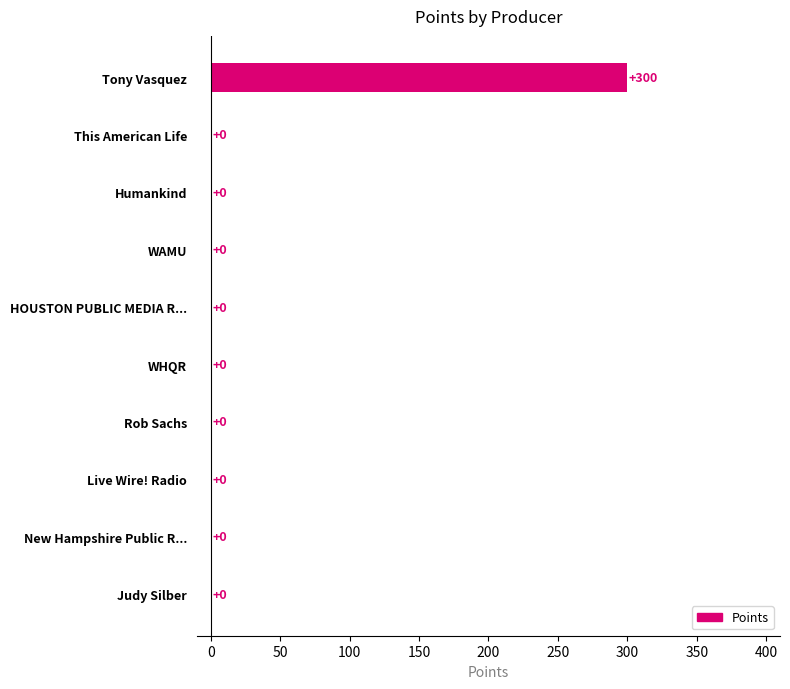

Which has a higher value, Tony Vasquez or WAMU?

Tony Vasquez